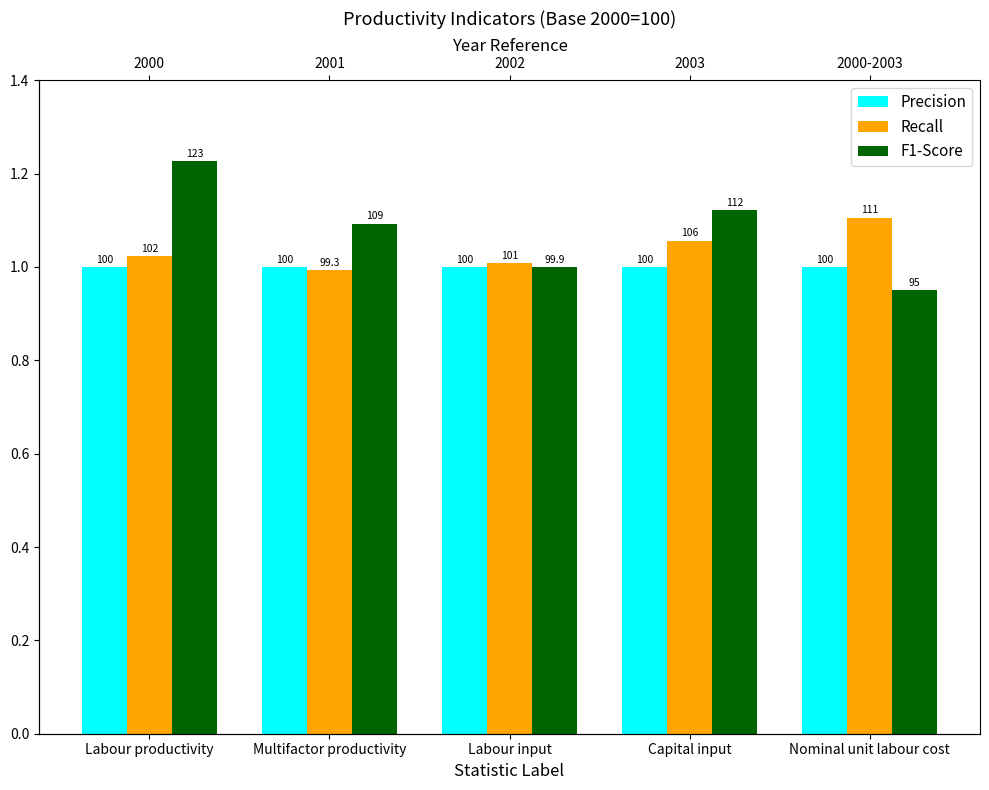

List the series in order of their peak value, highest first.

F1-Score, Recall, Precision